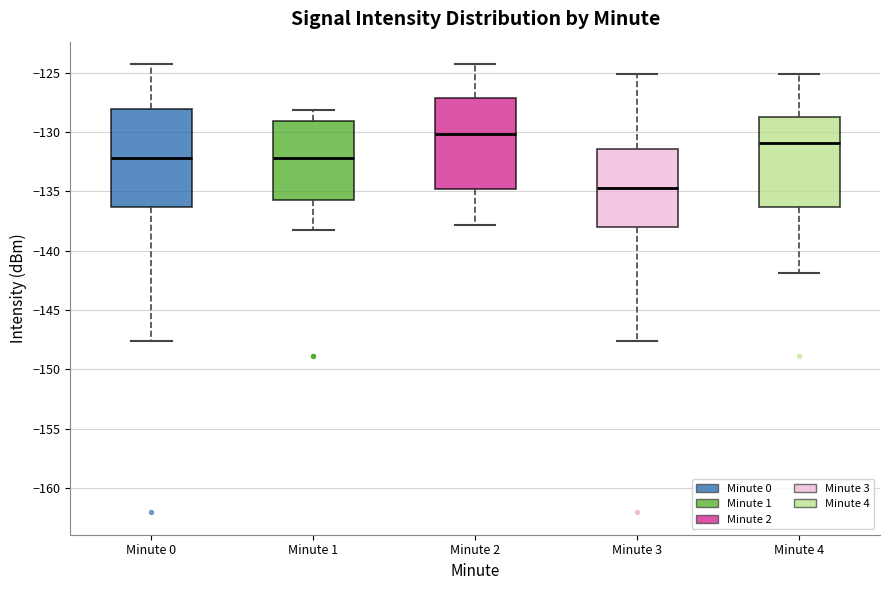

Reading left to right, transcribe this box plot: for each box, give where its median line is, the range the box spans, and where its two whiskers end, as read against the y-axis. The values are not printed on the chart, so give them approximately, as read against the axis.

Minute 0: median -132.0, box -136.5 to -128.0, whiskers -147.5 to -124.5
Minute 1: median -132.0, box -135.5 to -129.0, whiskers -138.5 to -128.0
Minute 2: median -130.0, box -135.0 to -127.0, whiskers -138.0 to -124.5
Minute 3: median -134.5, box -138.0 to -131.5, whiskers -147.5 to -125.0
Minute 4: median -131.0, box -136.5 to -128.5, whiskers -142.0 to -125.0